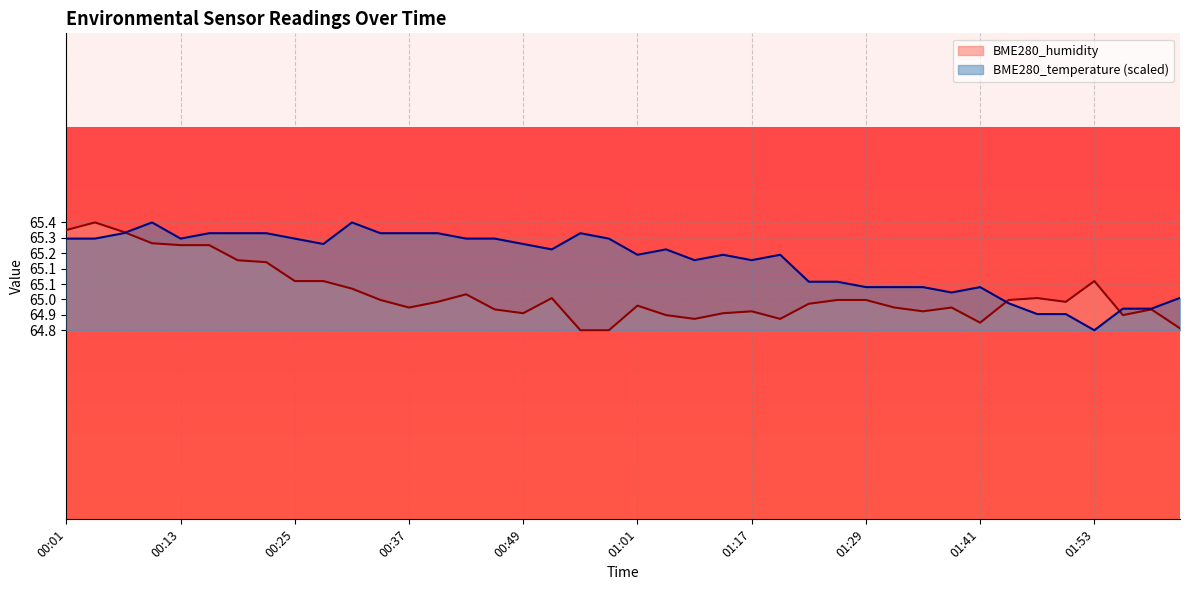

What is the value of the BME280_temperature point at the 28th from the left?

65.1